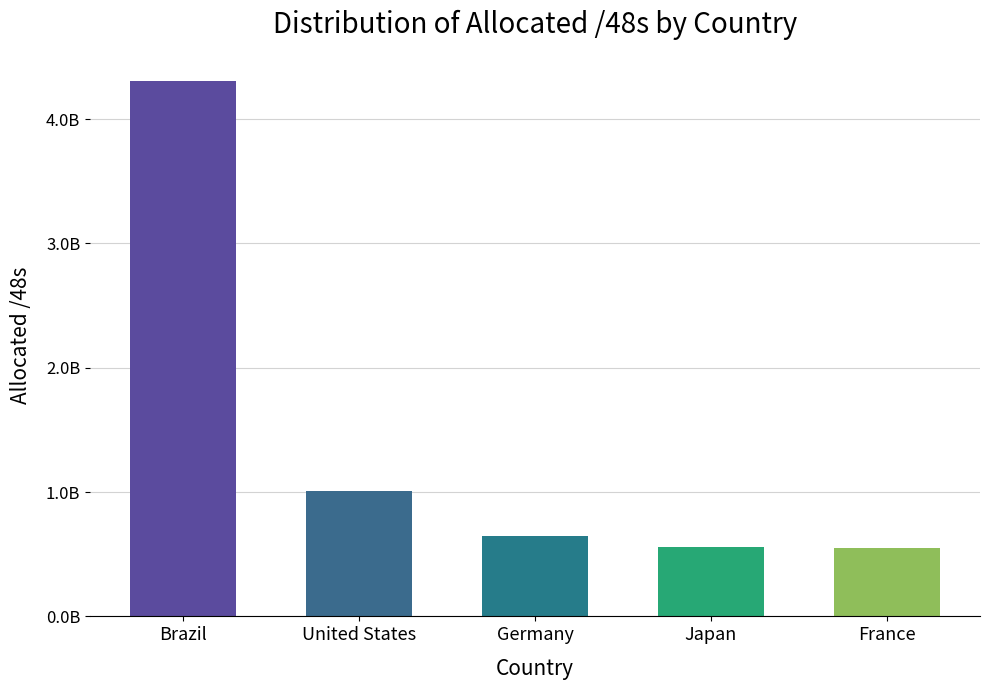

What is the difference between the maximum and second lowest values?

3749429172